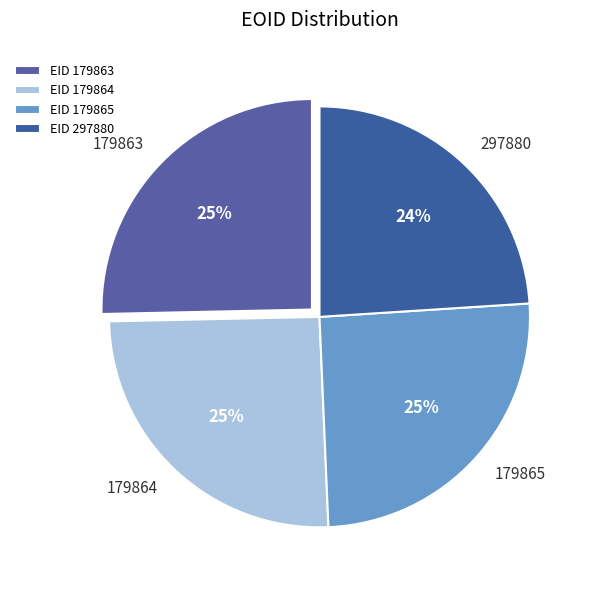

To the nearest percent, what percentage of the pie is 179864?

25%